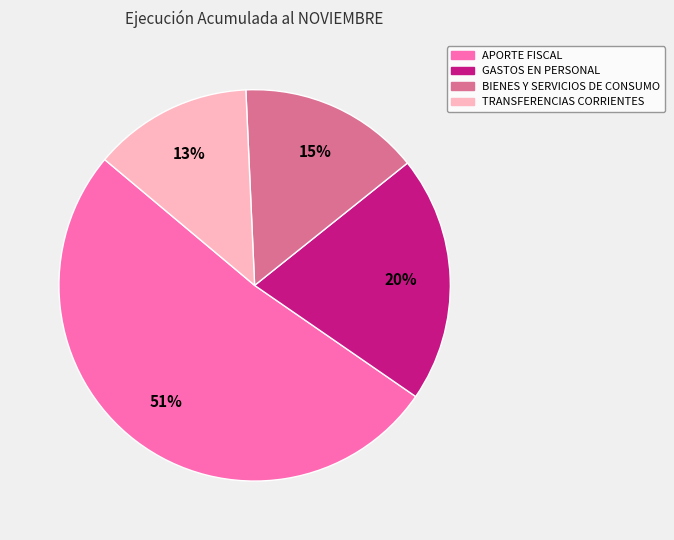

Is GASTOS EN PERSONAL the majority of the pie?

No